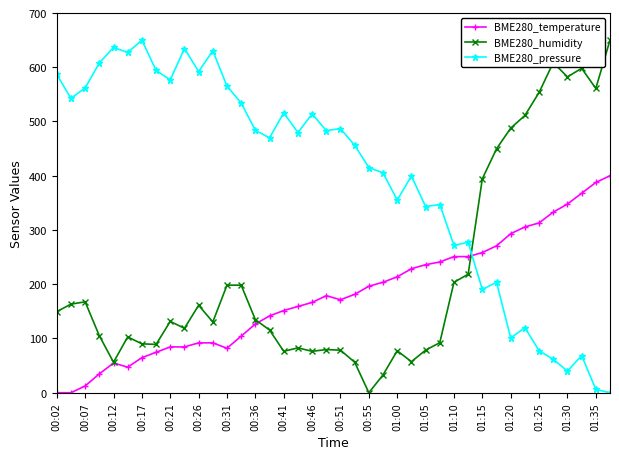

Which series ends up on top after the final intersection of BME280_pressure and BME280_temperature?

BME280_temperature